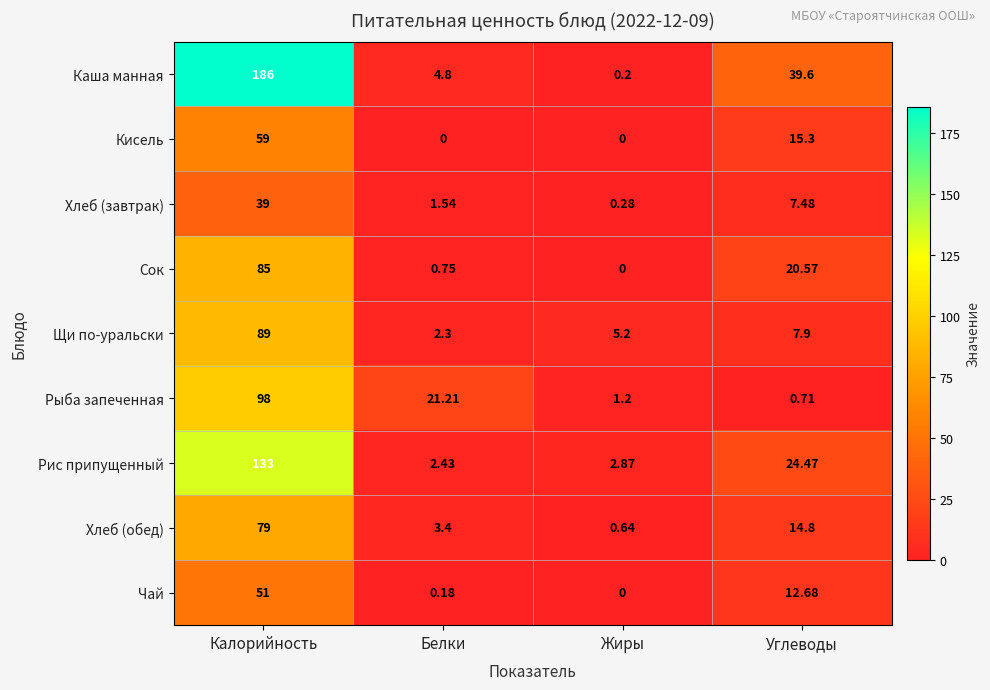

At which label is Каша манная closest to 93?

Углеводы